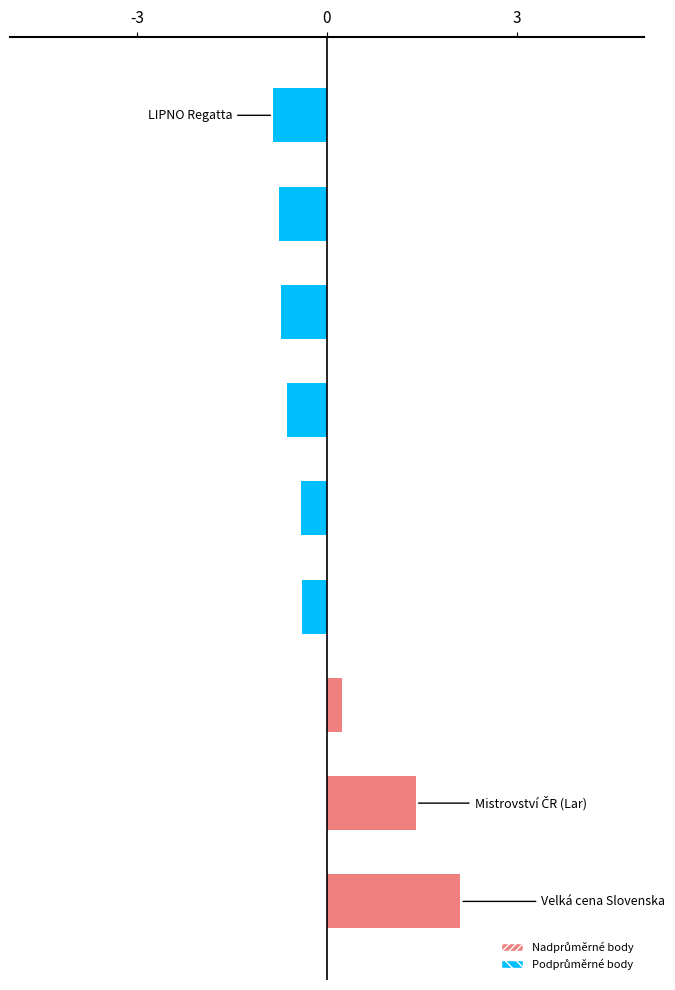

What is the smallest value displayed?

-0.8